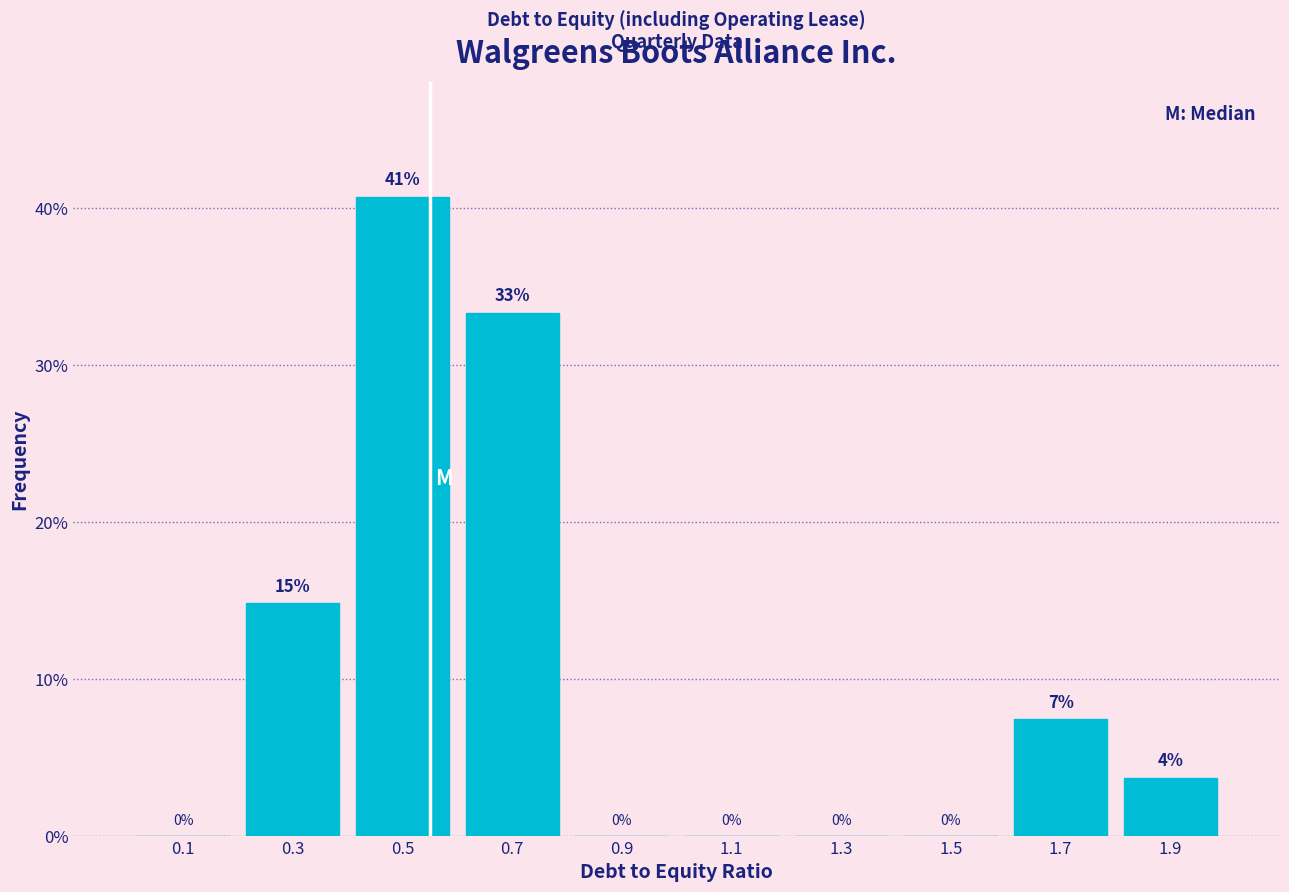

Over which range of the x-axis is the bar tallest?

0.4 to 0.6